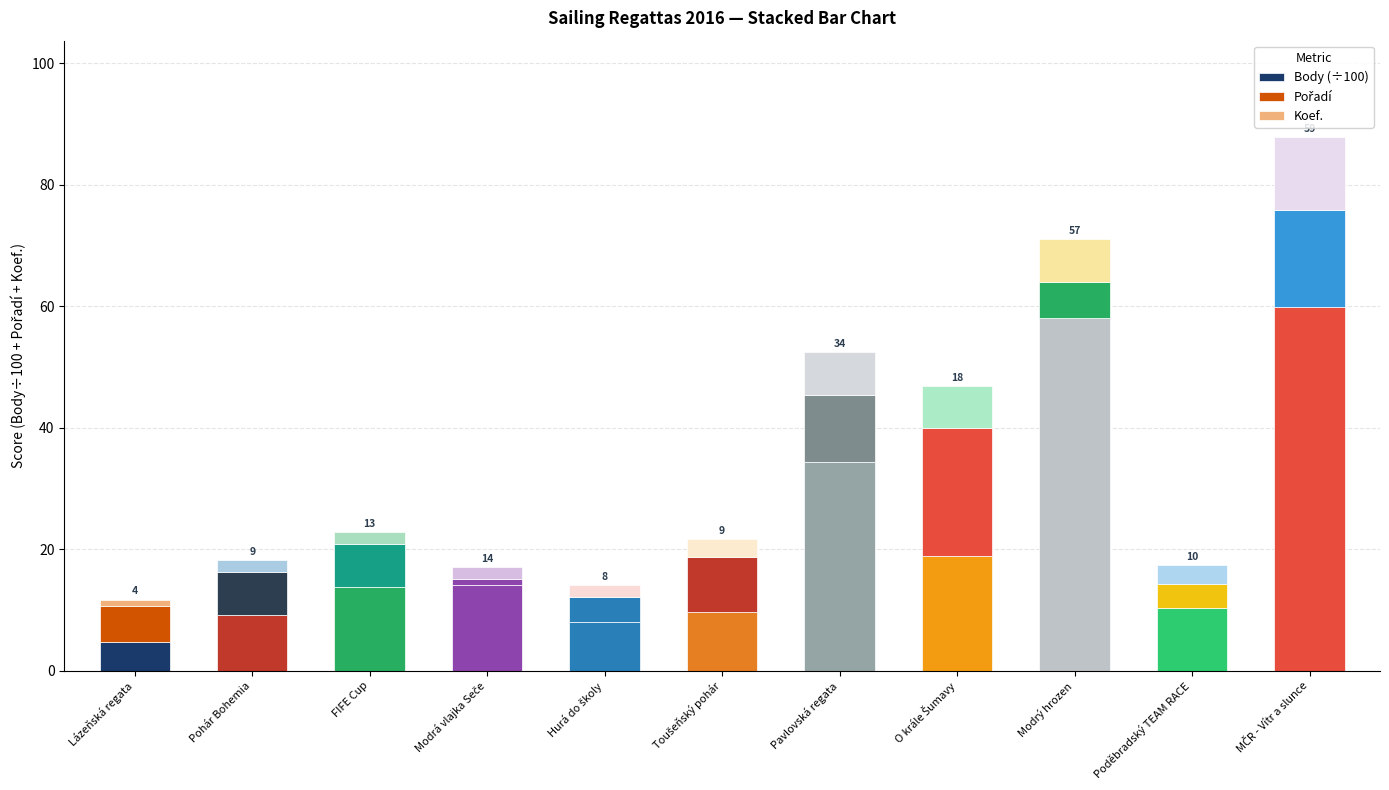

What is the label of the 3rd bar from the left?

FIFE Cup